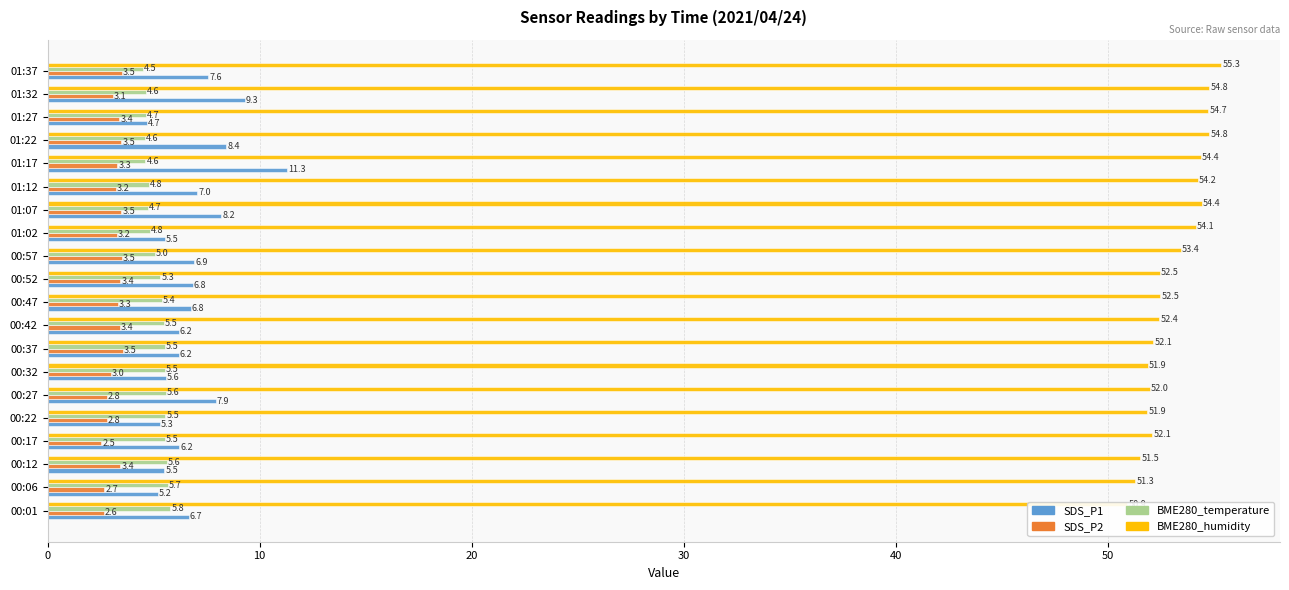

At which category does the chart reach its peak across all series?

01:37